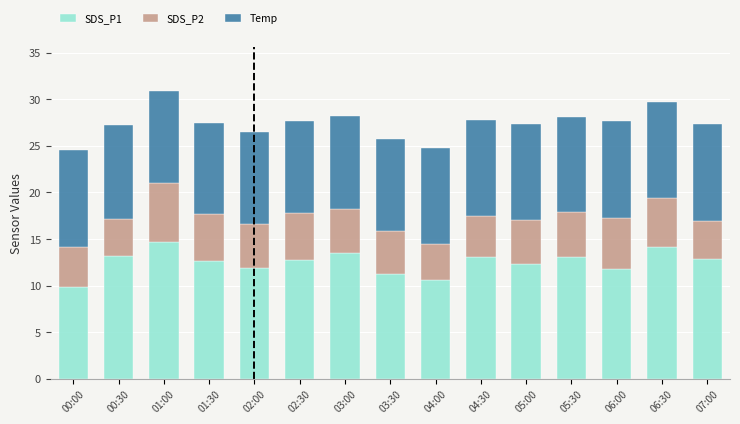

What is the maximum value for SDS_P1?

14.7